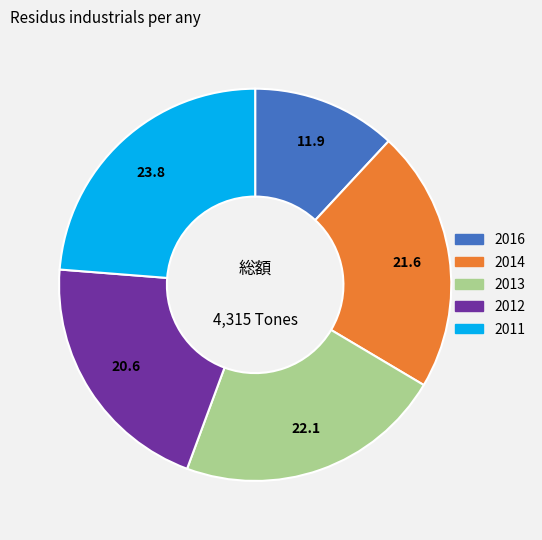

Is there a majority slice in this chart?

No